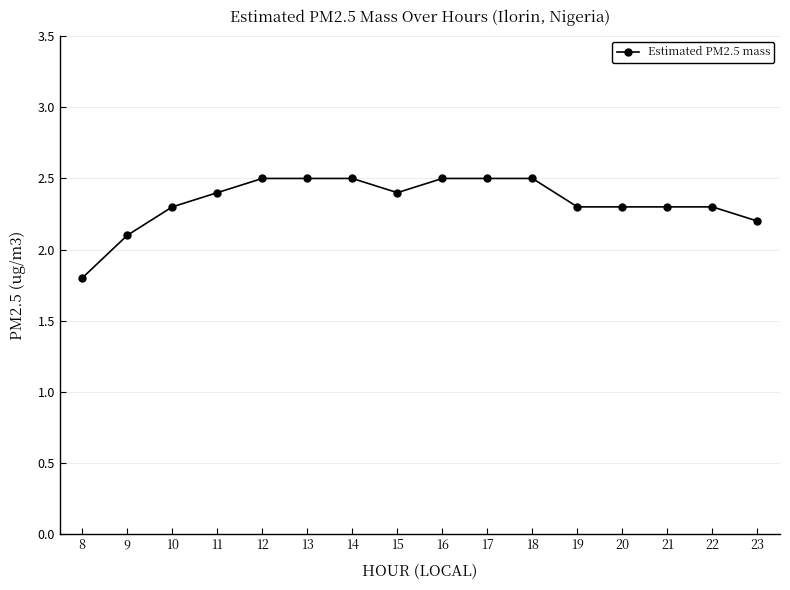

How many values are below 2?

1